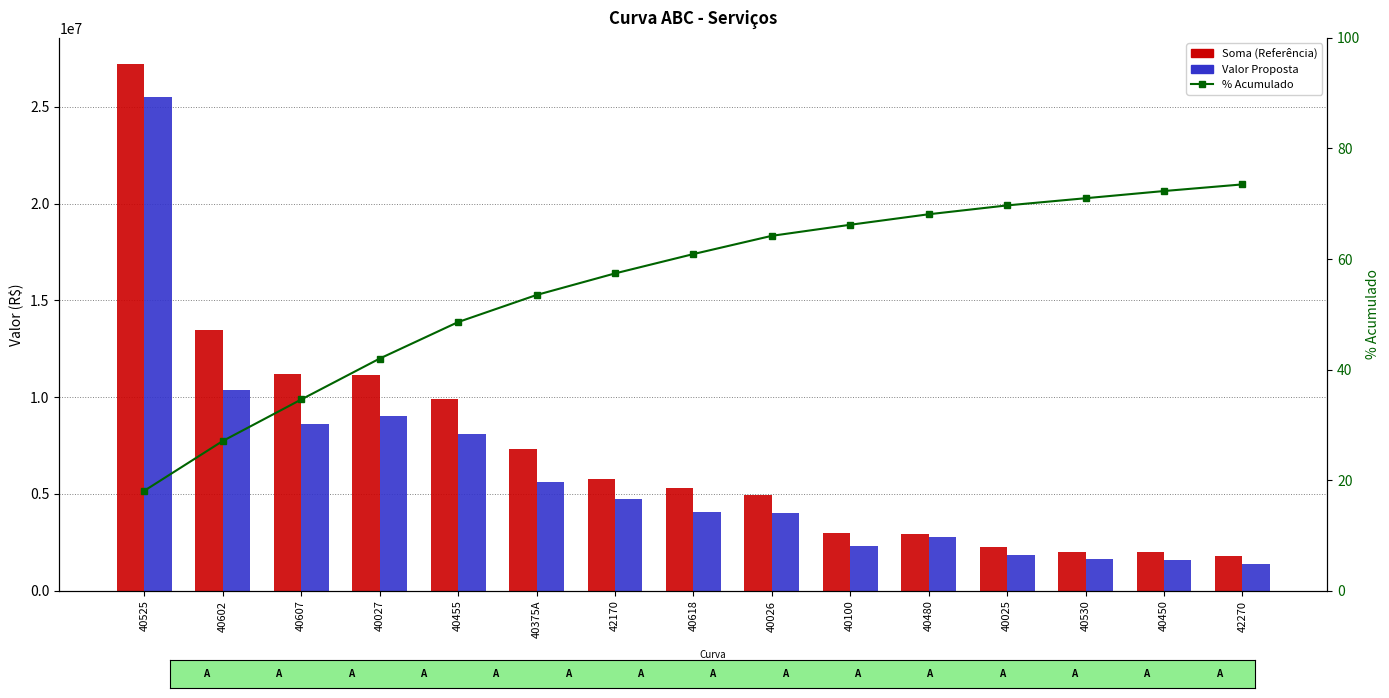

What is the difference between the maximum and minimum values in the Soma (Referência) series?

25383766.2